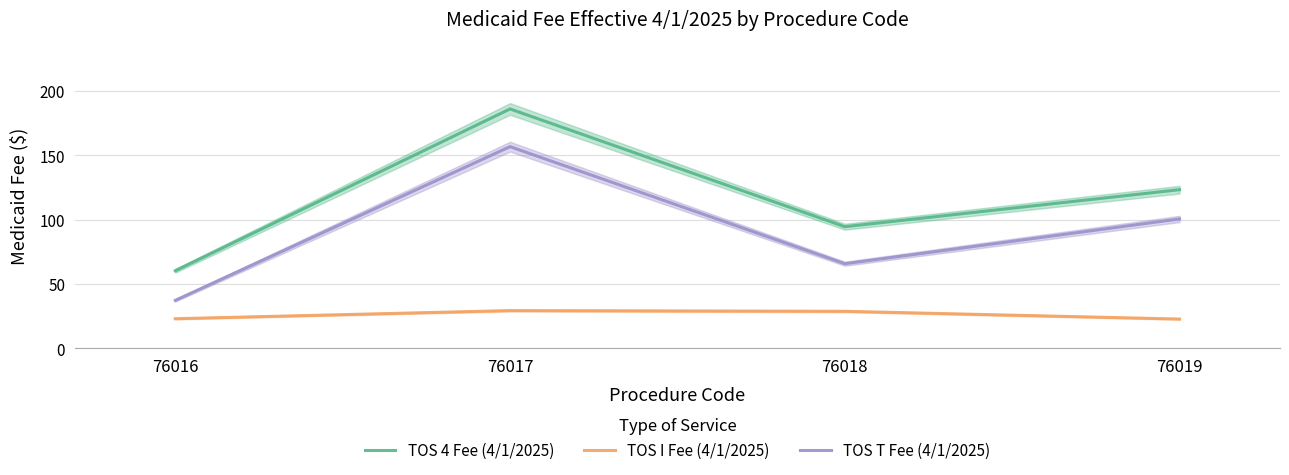

Where is the first local maximum for TOS I Fee (4/1/2025)?

76017